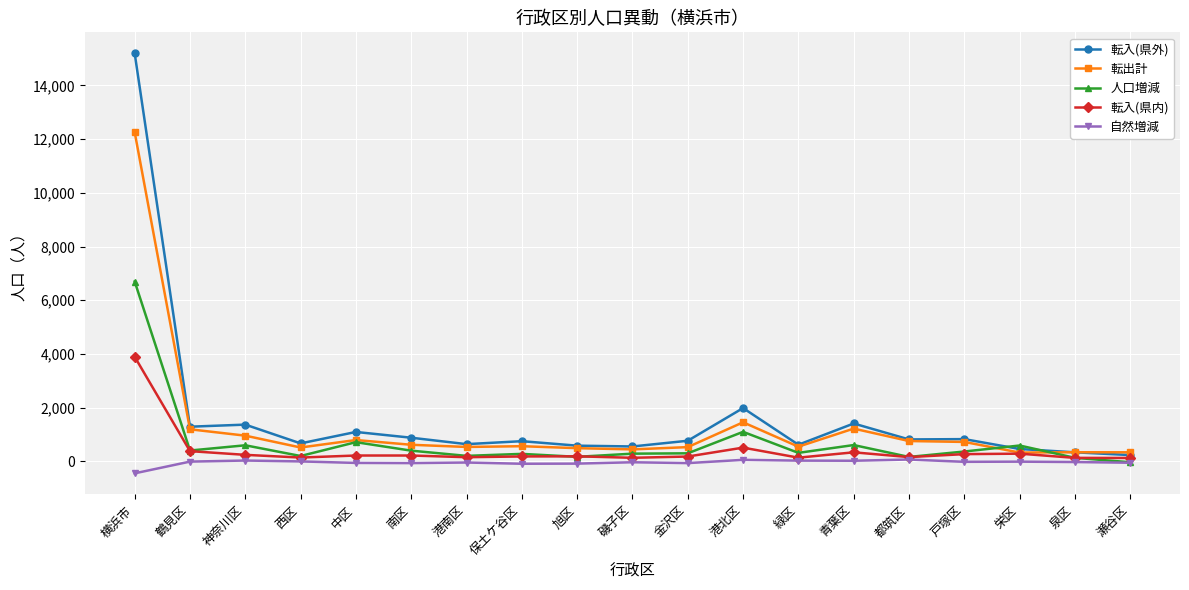

At which category is the sum across all series the highest?

横浜市